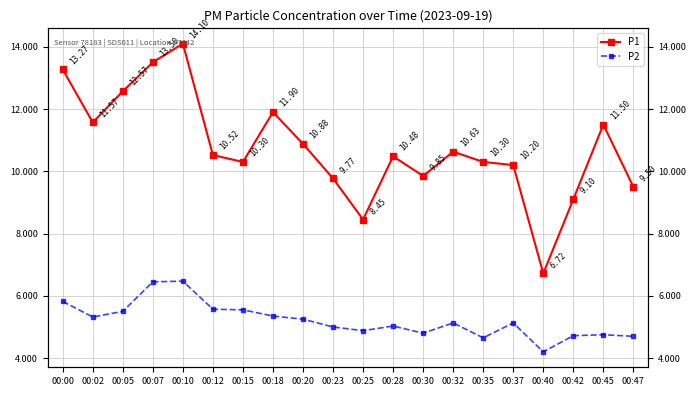

What is the average value of the P1 series?

10.8